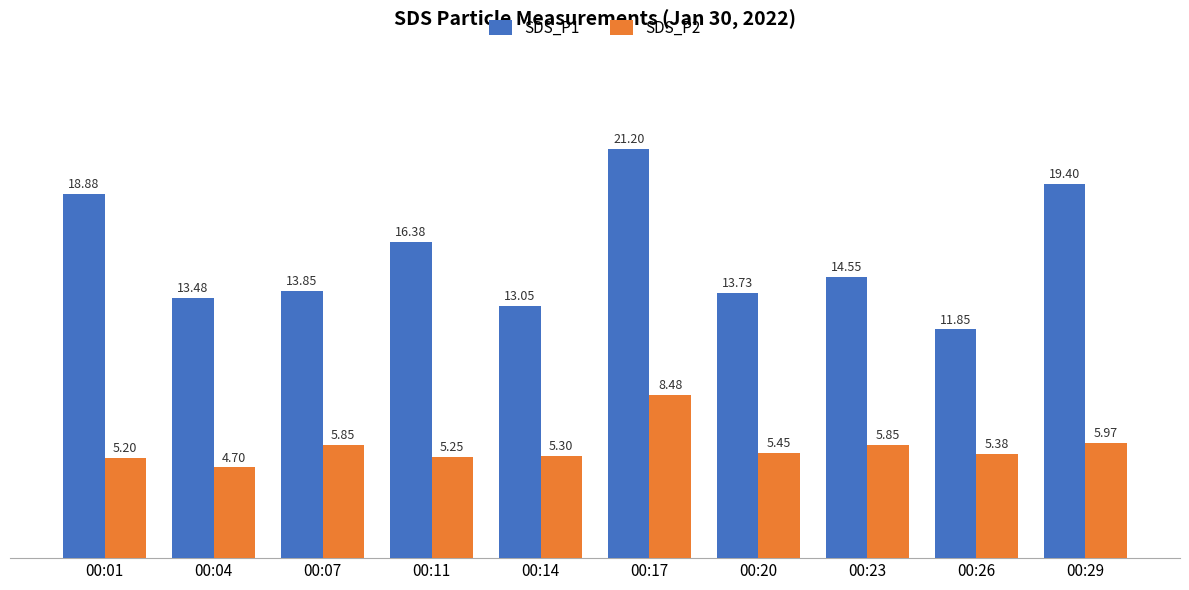

At which label does SDS_P1 reach its peak?

00:17